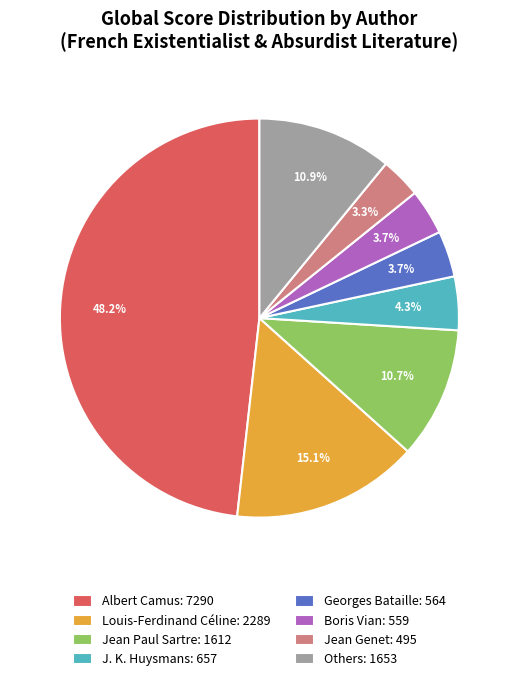

Which has a higher value, Others: 1653 or Jean Genet: 495?

Others: 1653